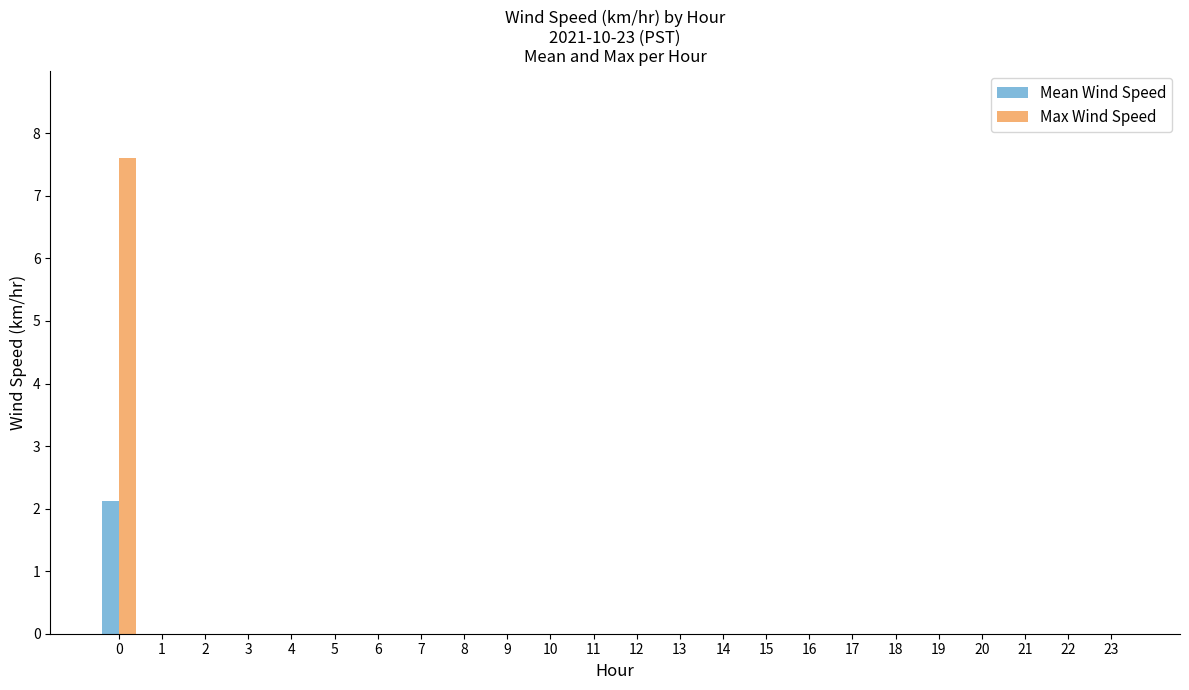

Count the number of data series in this chart.

2